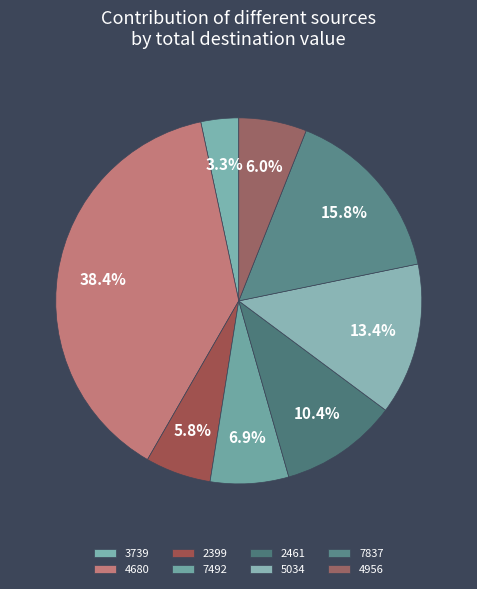

Count the number of slices in the pie.

8